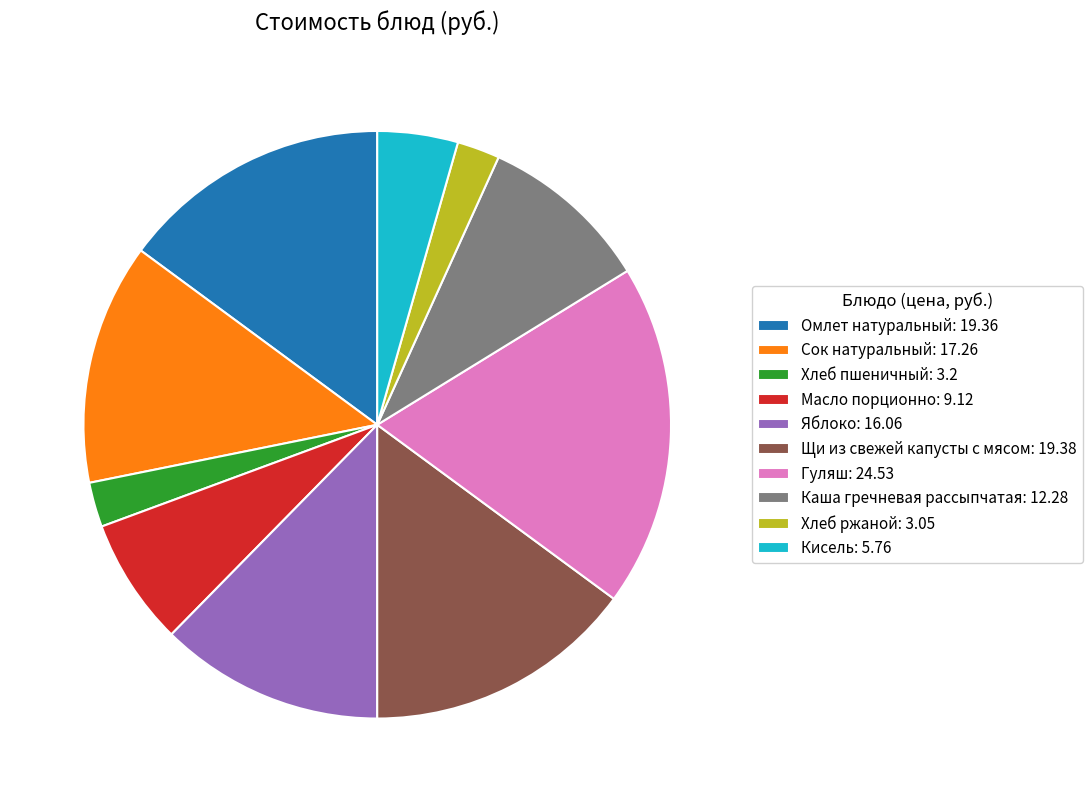

Count the number of slices in the pie.

10